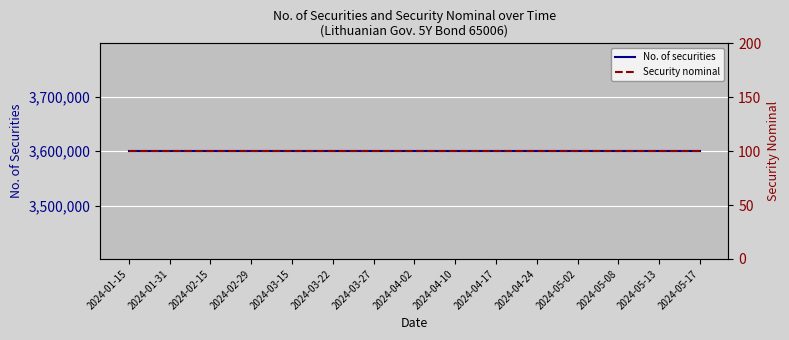

List the series in order of their peak value, lowest first.

Security nominal, No. of securities